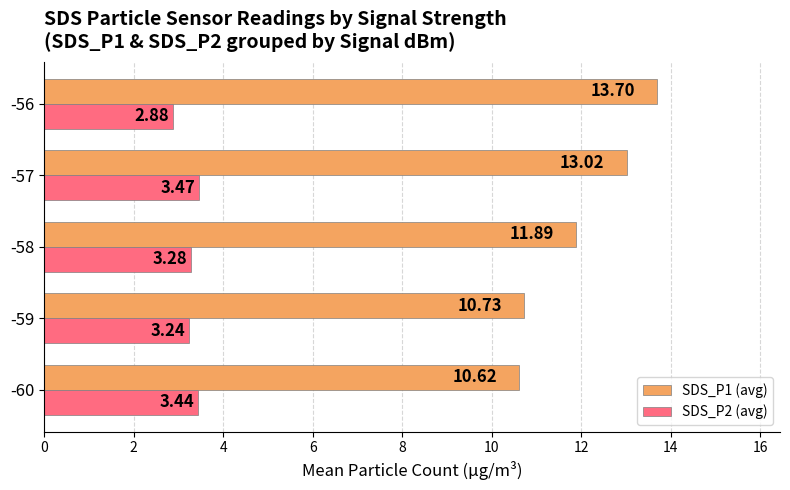

Between -60 and -59, which series saw the biggest shift?

SDS_P2 (avg)